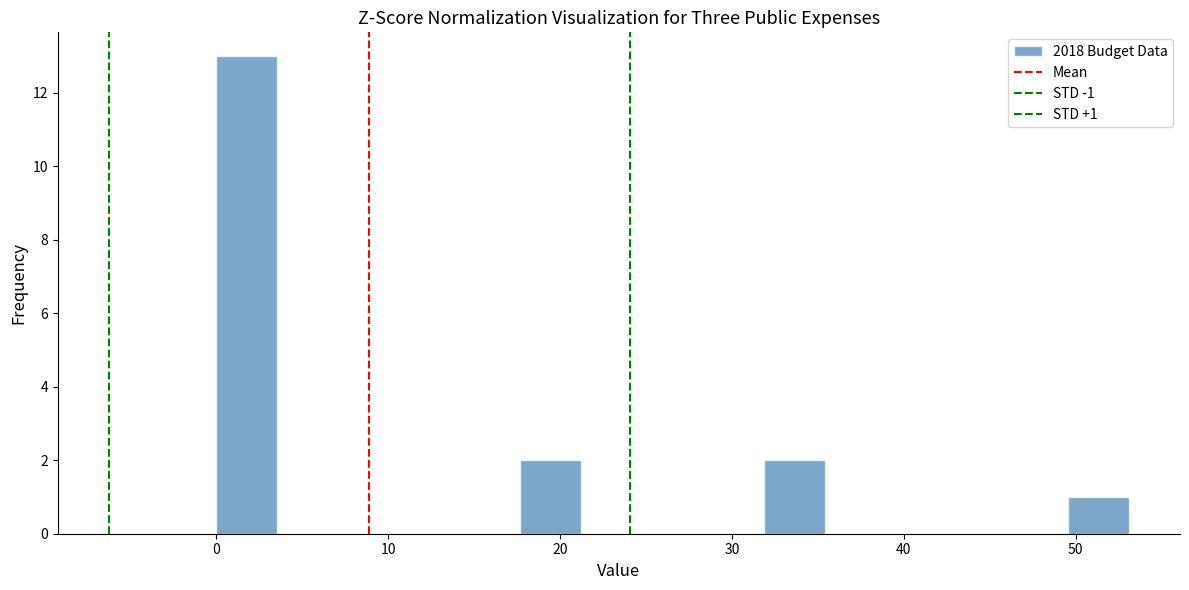

Read against the x-axis, roughly where is the centre of the tallest bar?

2